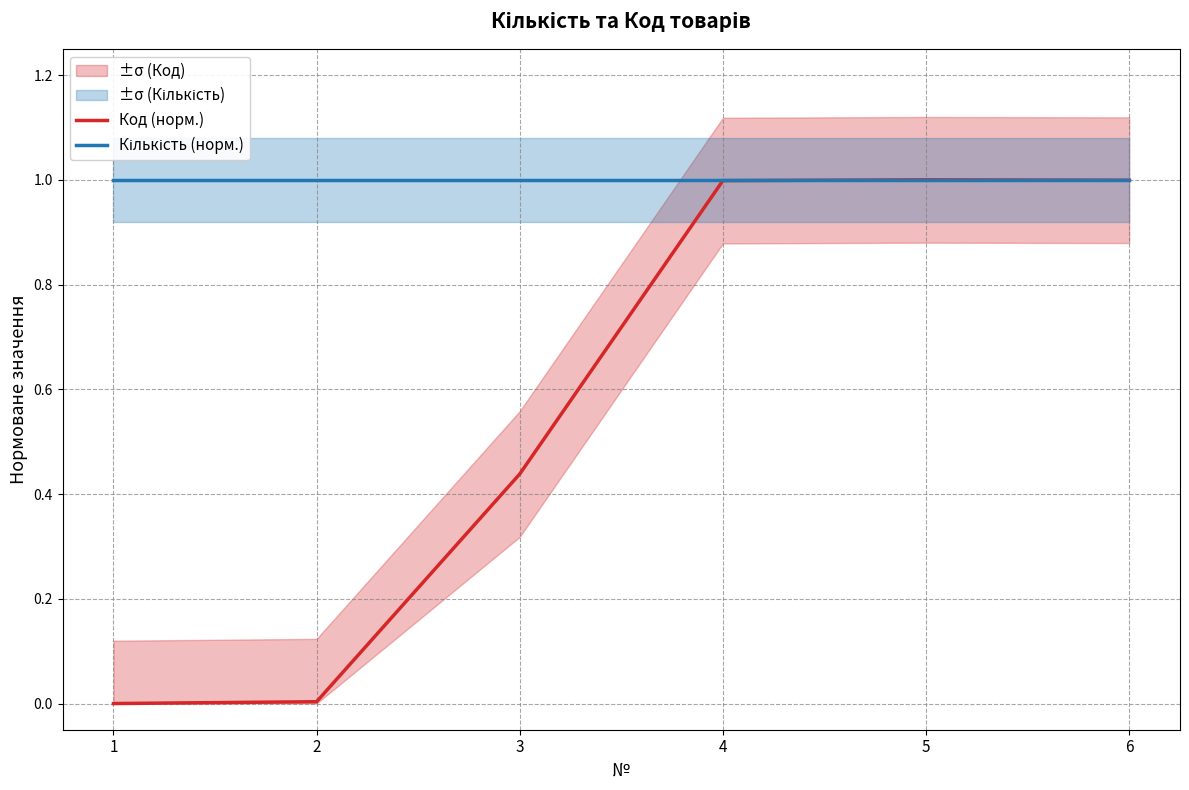

Reading left to right, what are all the values shown in this chart?

Код (норм.): 1=0.0	2=0.0	3=0.4	4=1.0	5=1.0	6=1.0
Кількість (норм.): 1=1.0	2=1.0	3=1.0	4=1.0	5=1.0	6=1.0